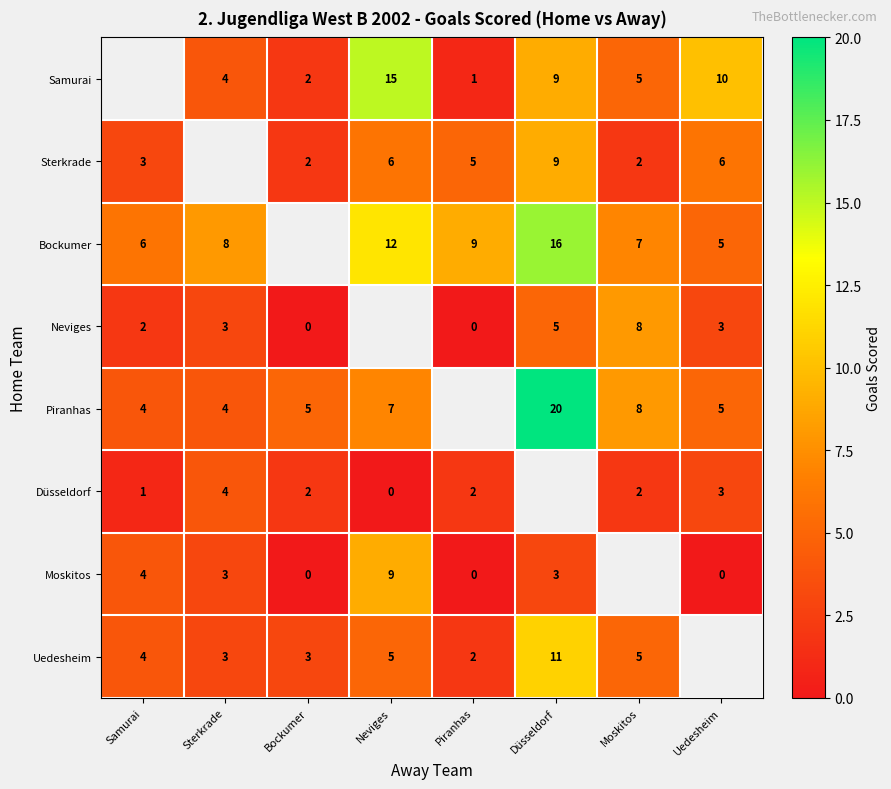

What is the spread (max minus min) of values at Neviges?

15.0